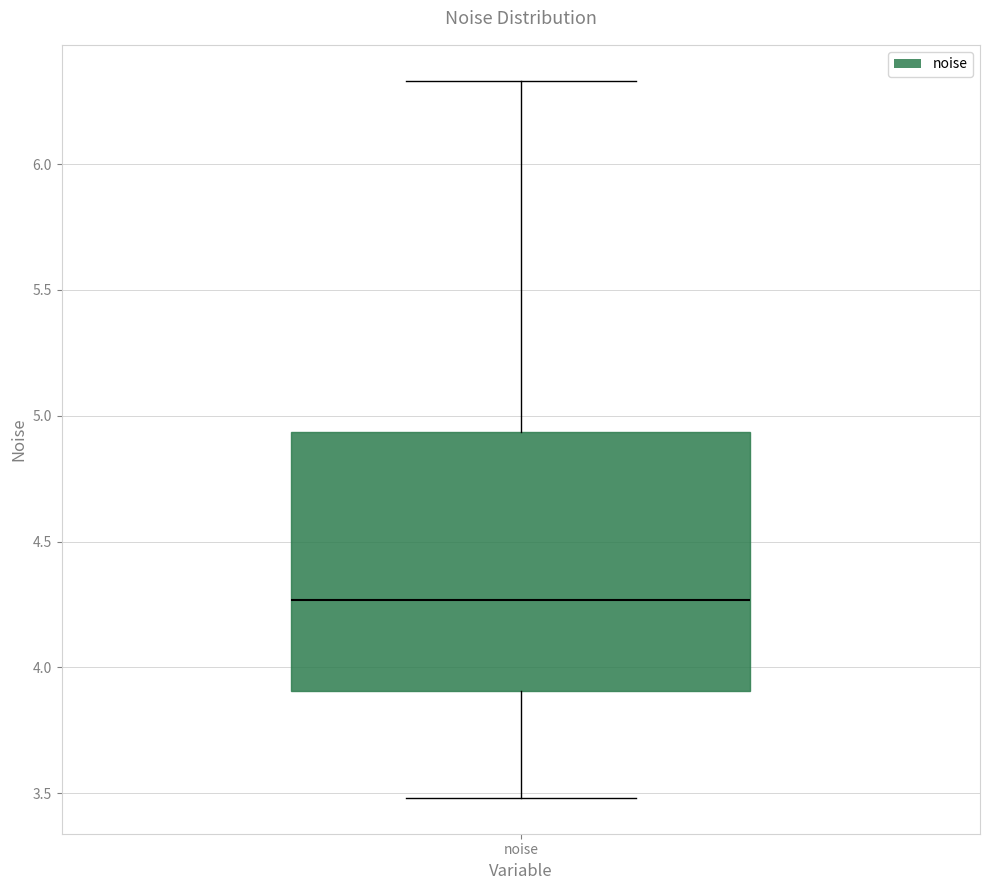

Transcribe this box plot: give where the median line is, the range the box spans, and where the two whiskers end, as read against the y-axis. The values are not printed on the chart, so give them approximately, as read against the axis.

median 4.25, box 3.90 to 4.95, whiskers 3.50 to 6.35